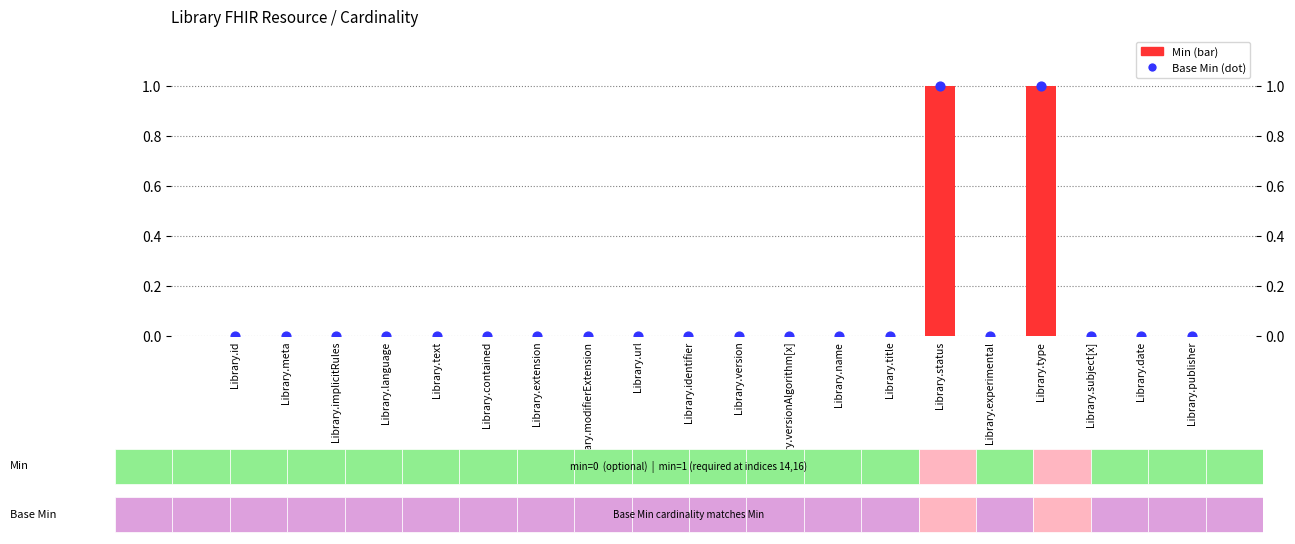

At how many categories does at least one series exceed 0?

2